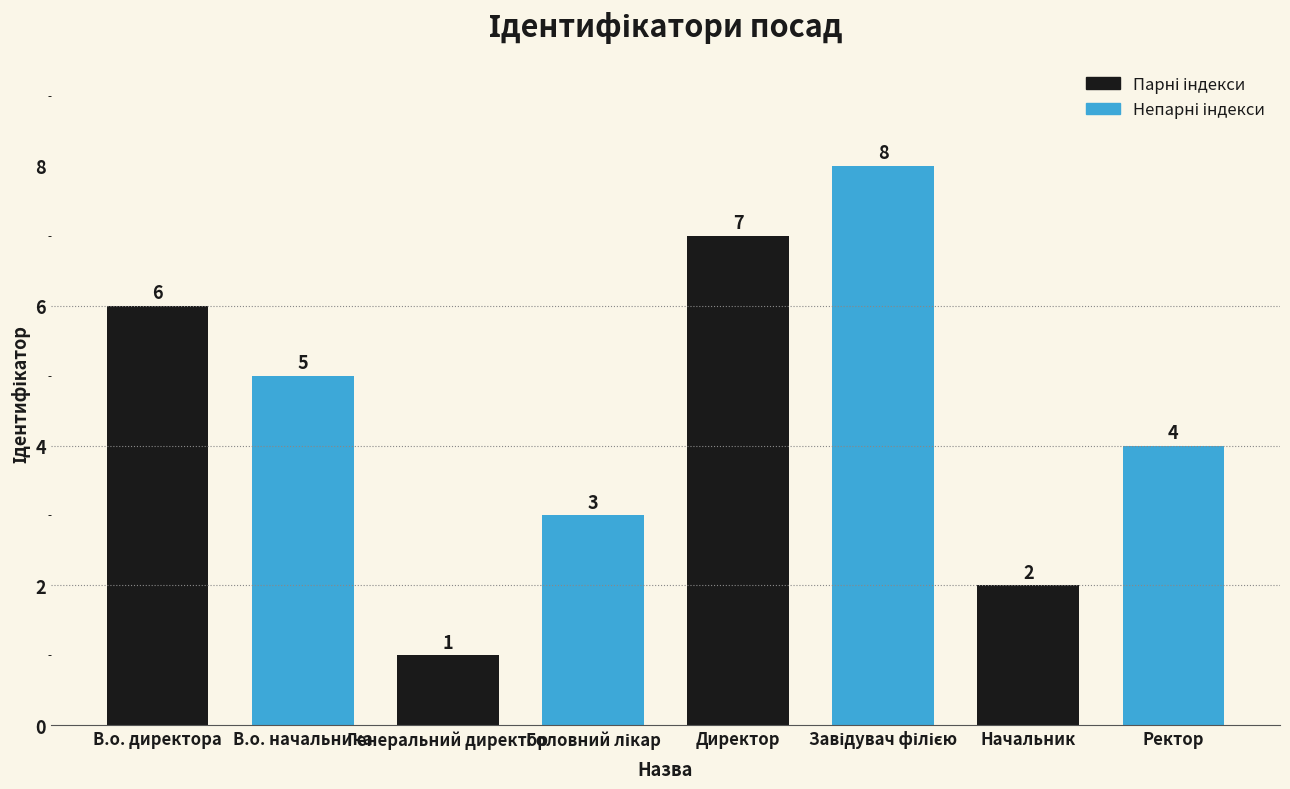

What is the ratio of the value at Ректор to the value at Генеральний директор?

4.0